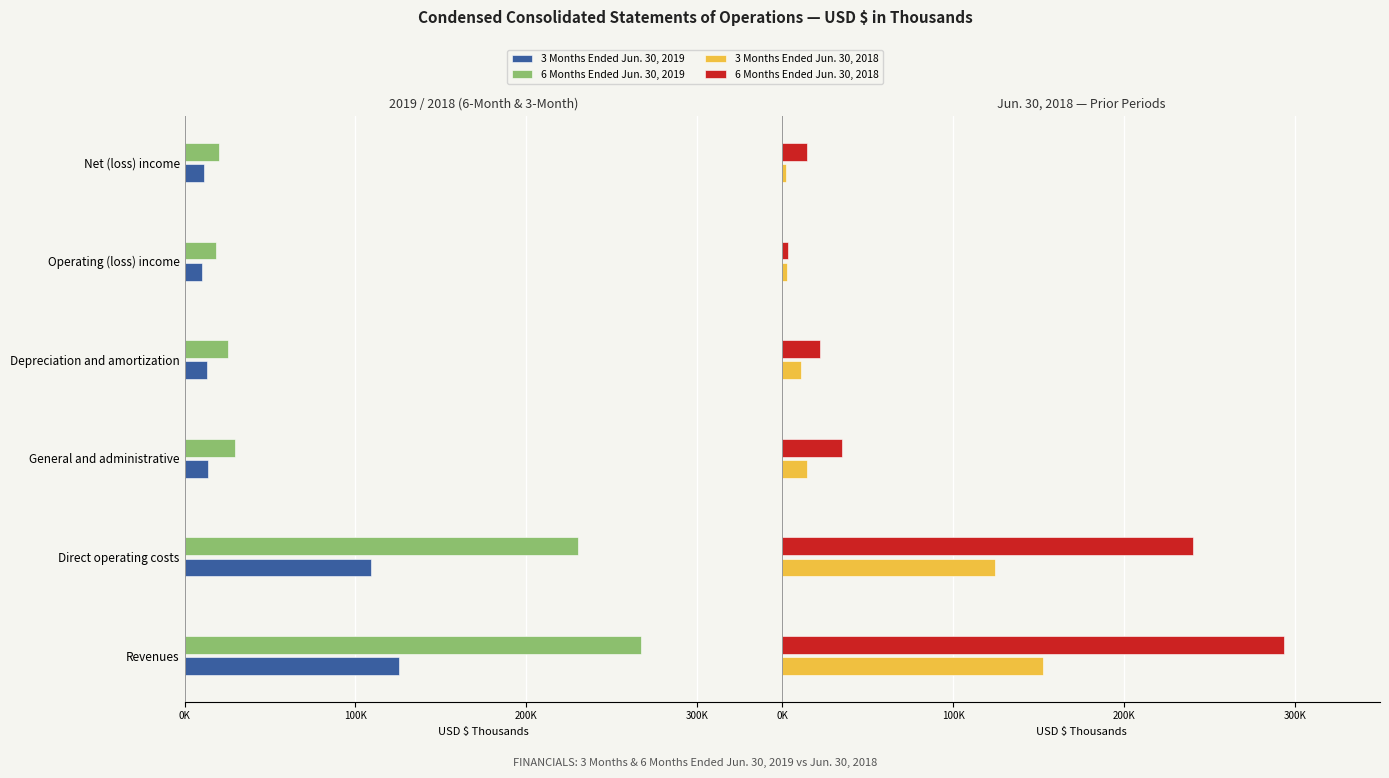

What is the maximum value for 6 Months Ended Jun. 30, 2018?

293804